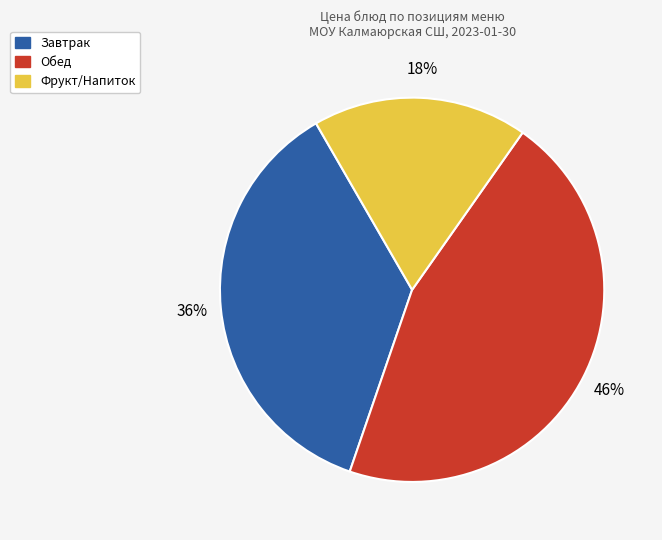

The Фрукт/Напиток slice represents 18% of the pie. True or false?

True